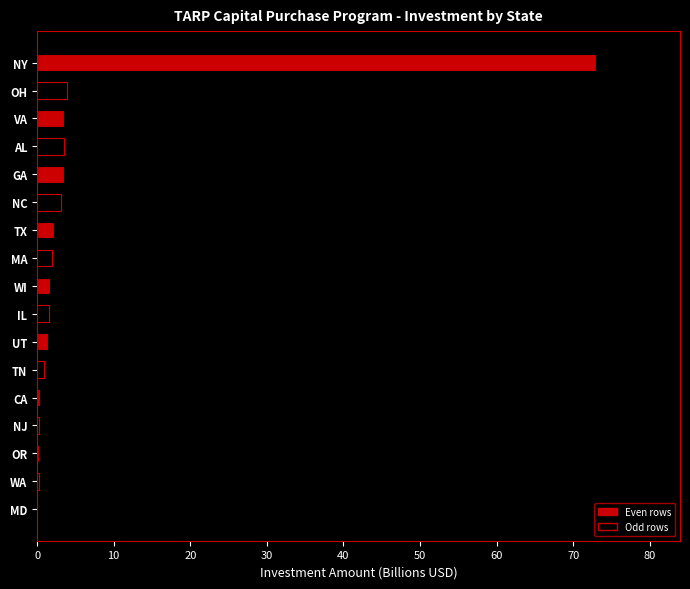

What is the sum of all values?

101.6